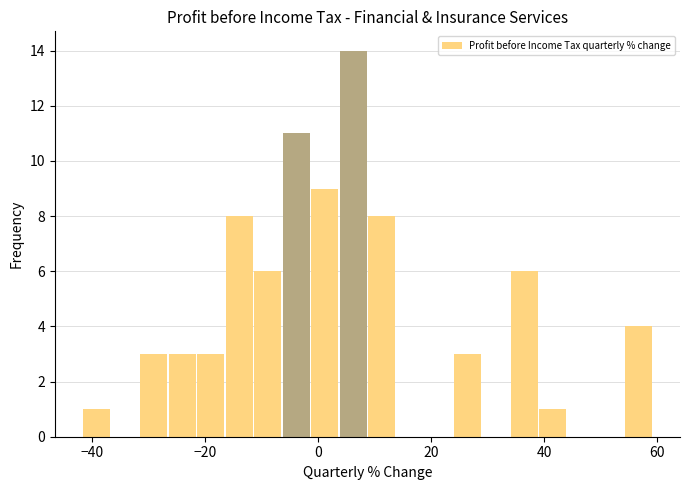

Around what value on the x-axis is the tallest bar? Give the approximate position of its centre, as read against the axis.

6